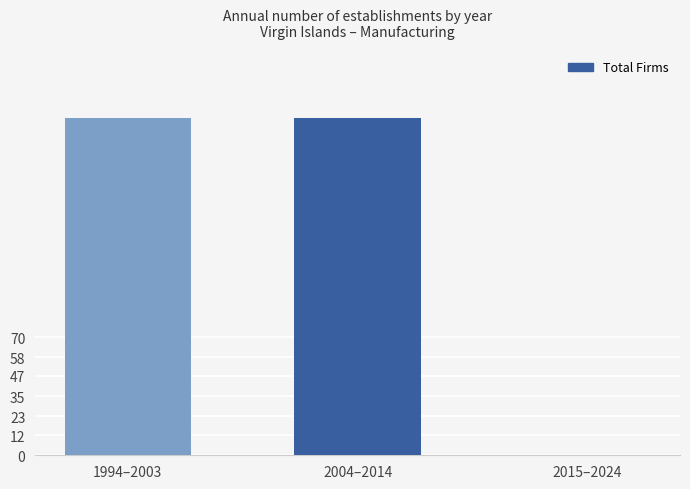

What is the average value?

133